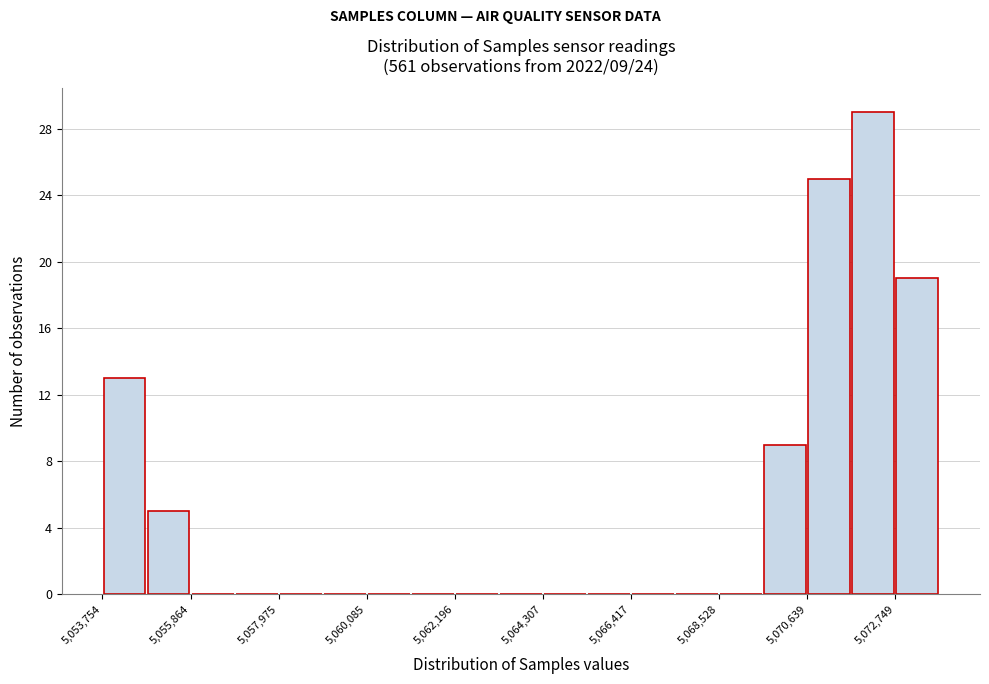

Around what value on the x-axis is the tallest bar? Give the approximate position of its centre, as read against the axis.

5072000